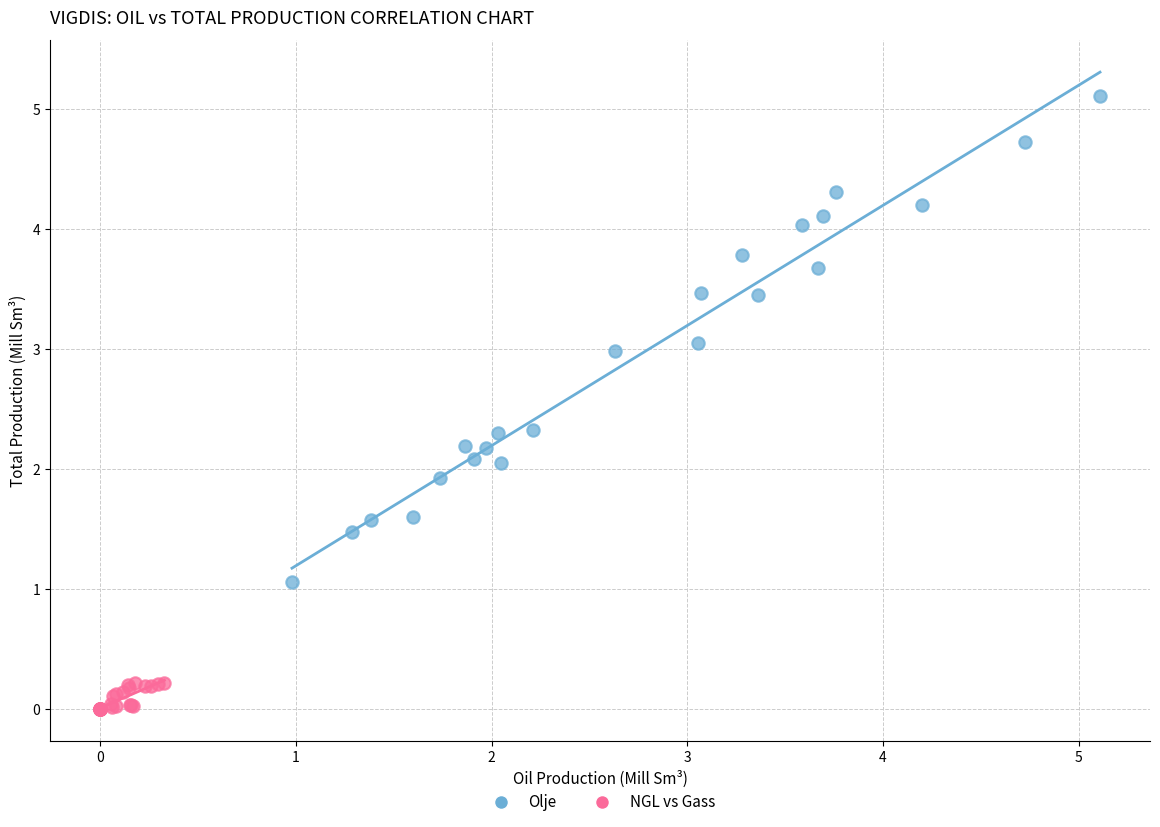

Which series reaches the maximum Y coordinate?

Olje